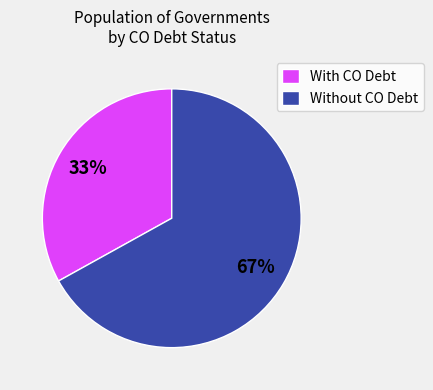

Does With CO Debt account for over 50% of the chart?

No